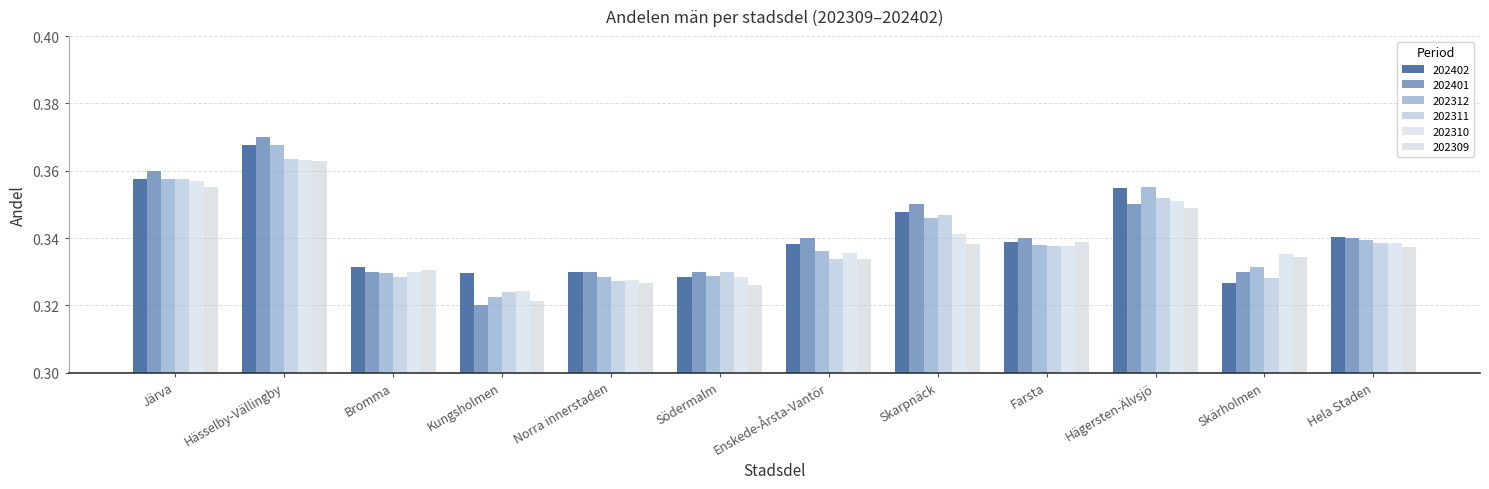

What is the maximum value shown in the chart?

0.4